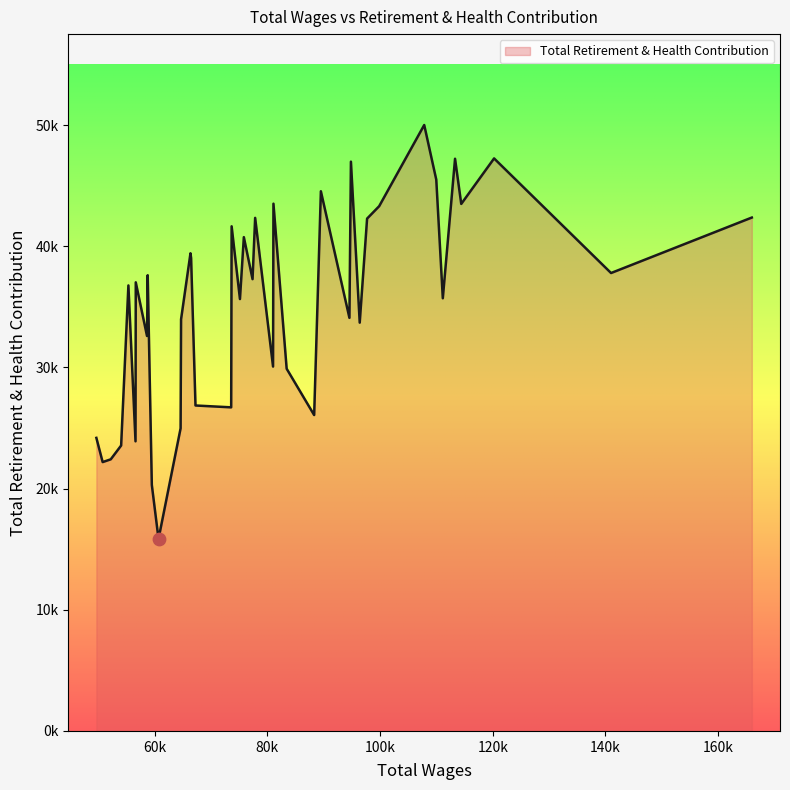

Approximately how many times larger is the value at 49682 compared to 94575?

0.7